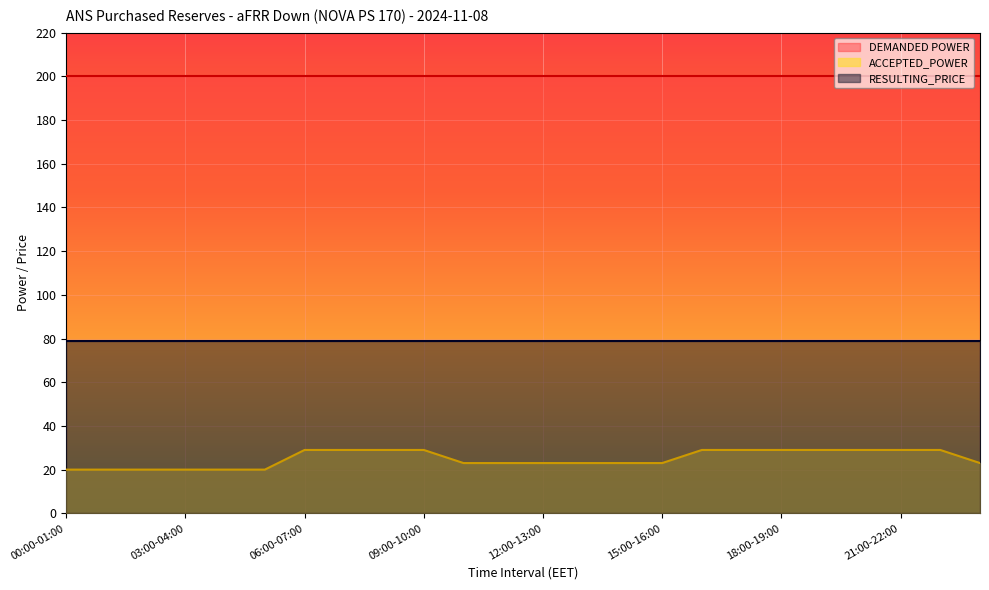

What are all the series names shown in the legend?

DEMANDED POWER, ACCEPTED_POWER, RESULTING_PRICE